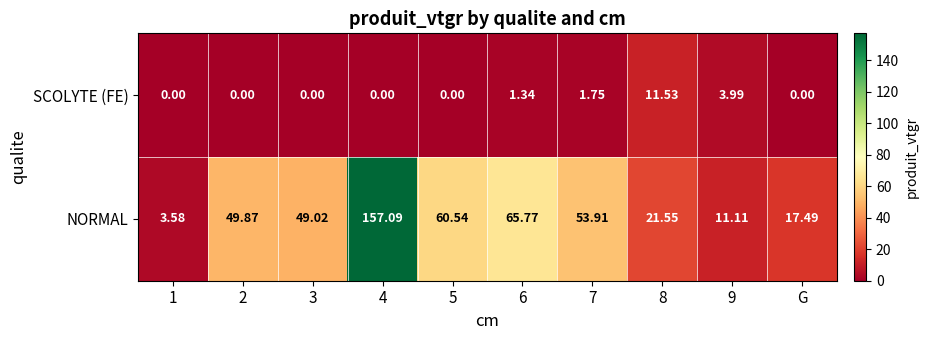

List the series in order of their peak value, highest first.

NORMAL, SCOLYTE (FE)